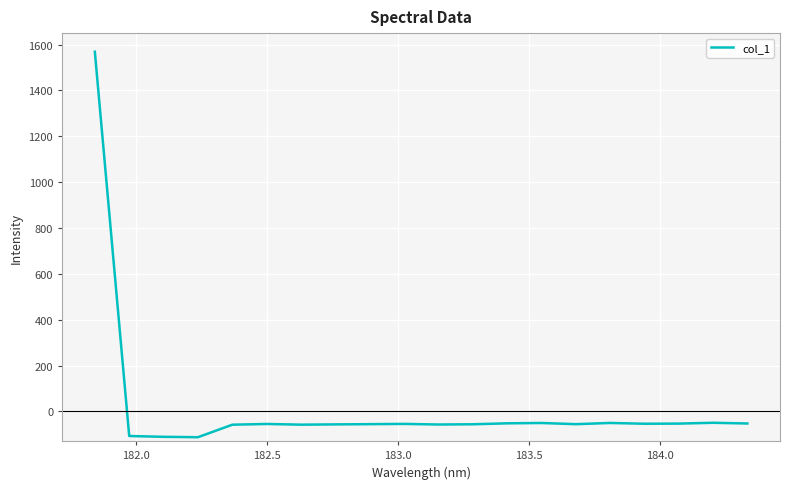

What is the sum of all values?

364.7